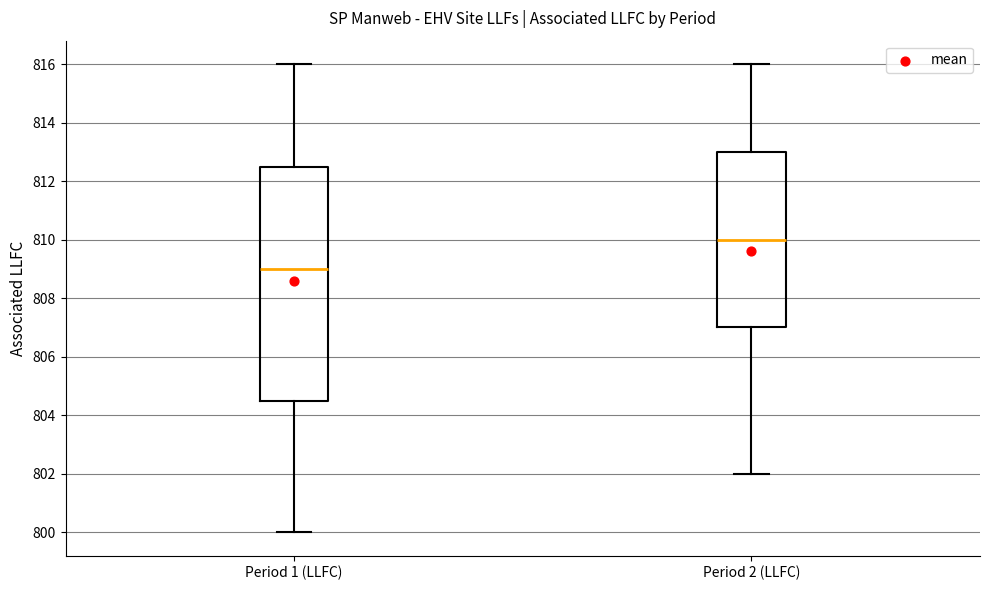

Comparing the boxes themselves (not the whiskers), which one is the tallest?

Period 1 (LLFC)